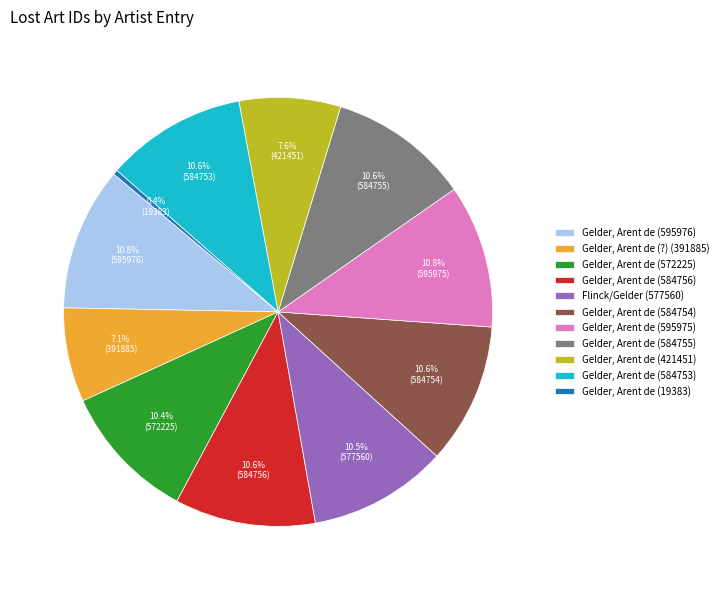

What percentage is the Gelder, Arent de (572225) slice, to the nearest percent?

10%